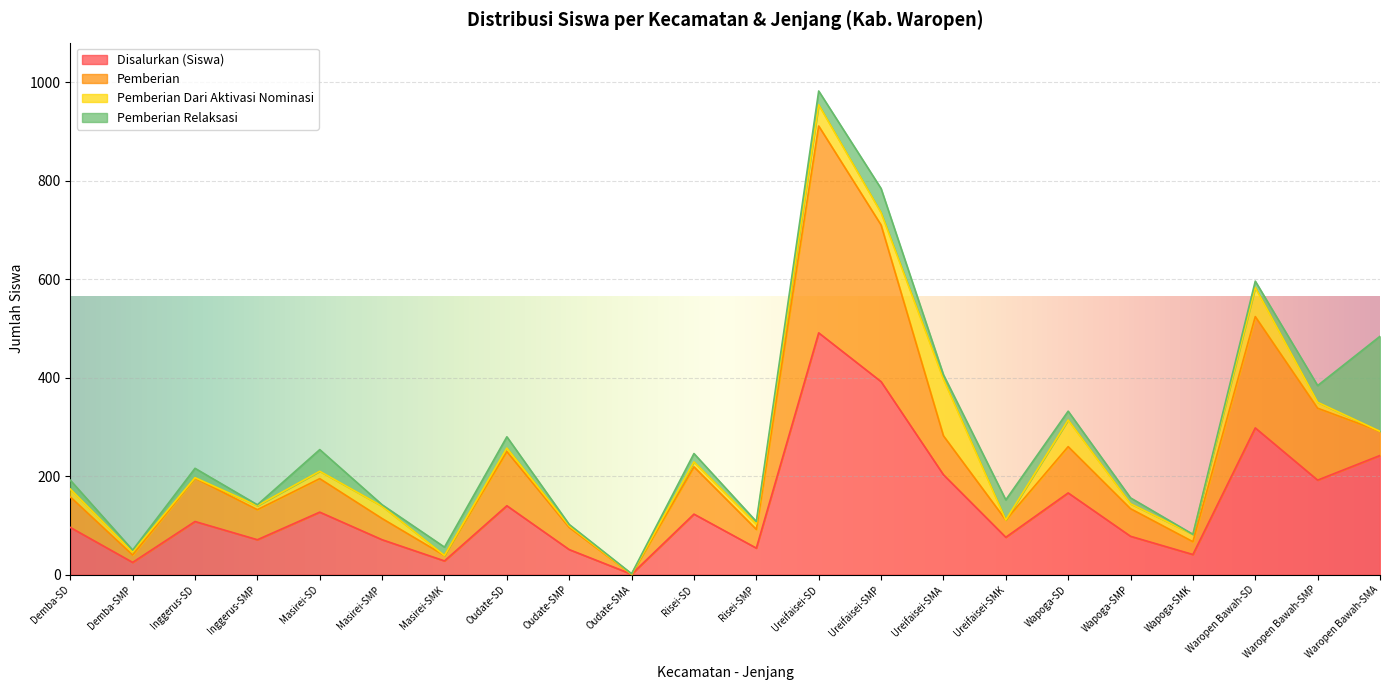

What is the maximum value for Disalurkan (Siswa)?

491